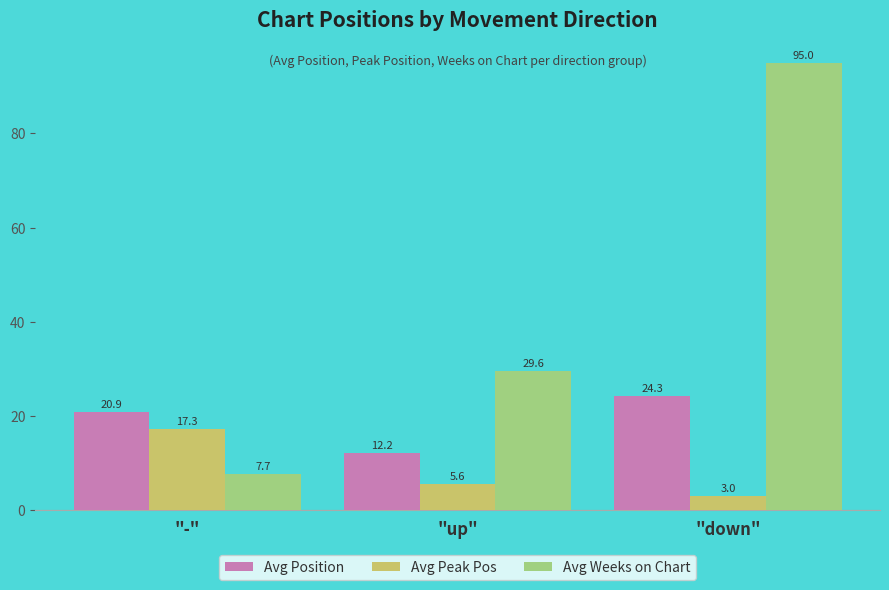

Read the Avg Peak Pos value at "down".

3.0